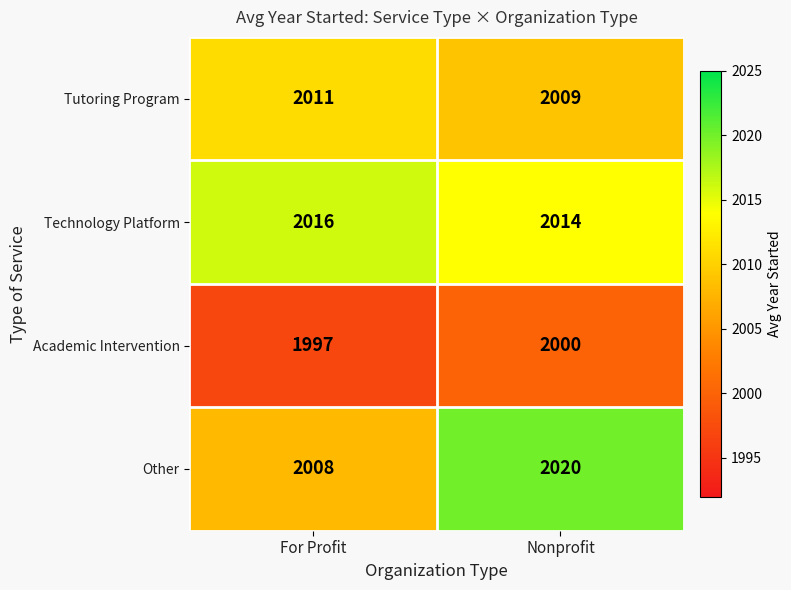

Which series has the largest total across all categories?

Technology Platform